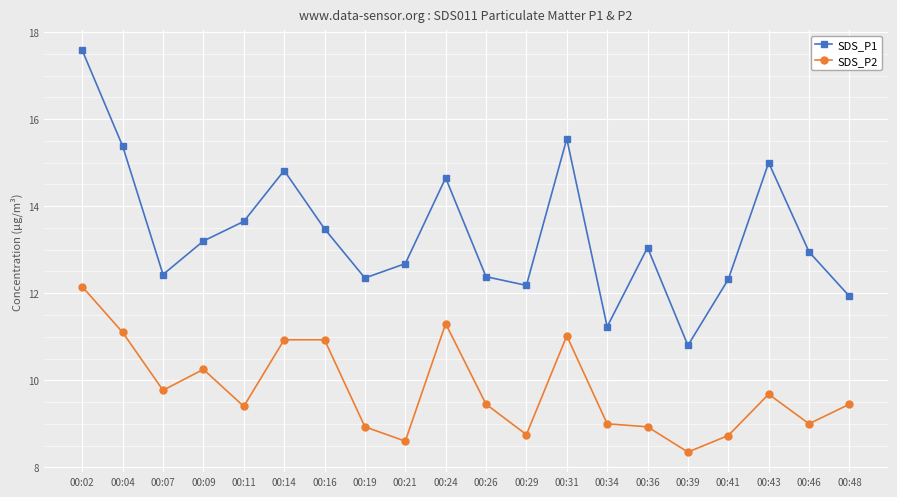

Which series has the widest spread of values?

SDS_P1